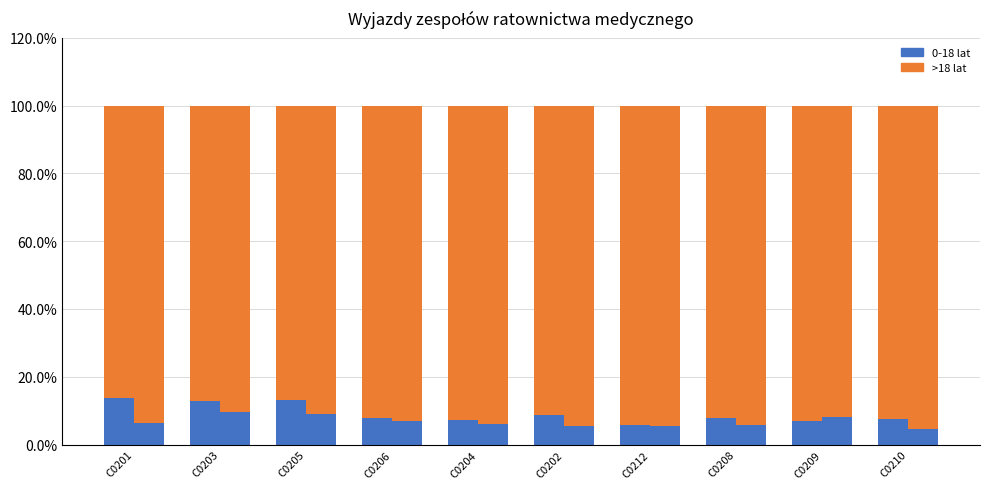

What is the highest value of the >18 lat (nienagłe) series?

95.4